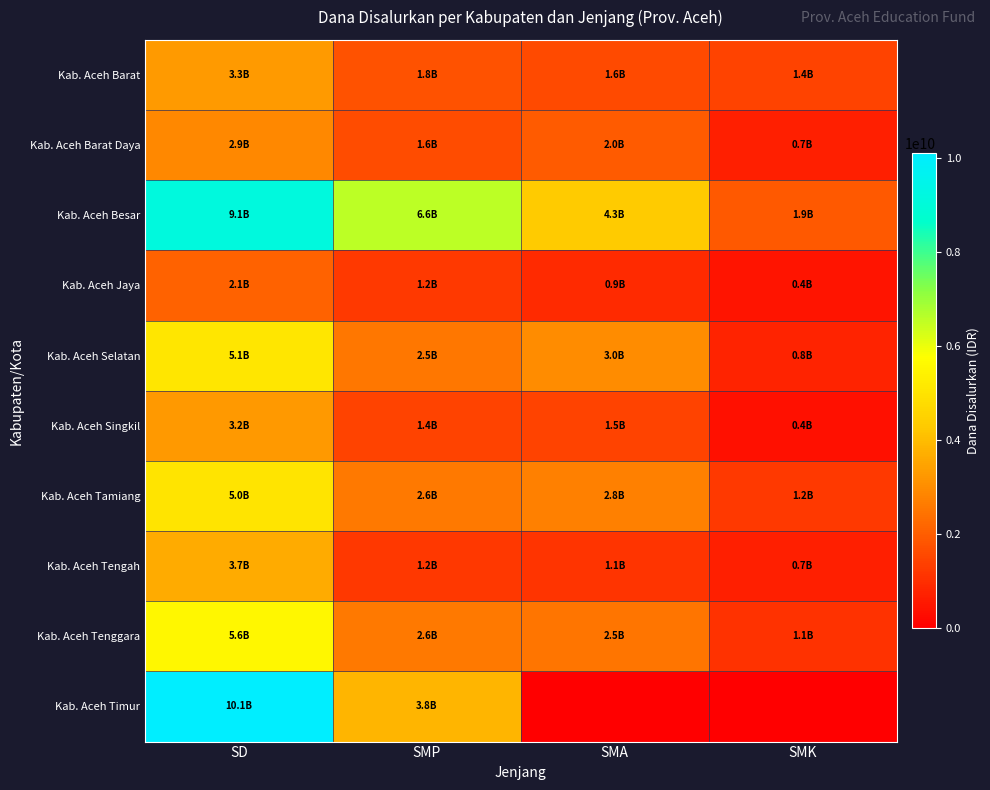

List the series in order of their peak value, lowest first.

Kab. Aceh Jaya, Kab. Aceh Barat Daya, Kab. Aceh Singkil, Kab. Aceh Barat, Kab. Aceh Tengah, Kab. Aceh Tamiang, Kab. Aceh Selatan, Kab. Aceh Tenggara, Kab. Aceh Besar, Kab. Aceh Timur